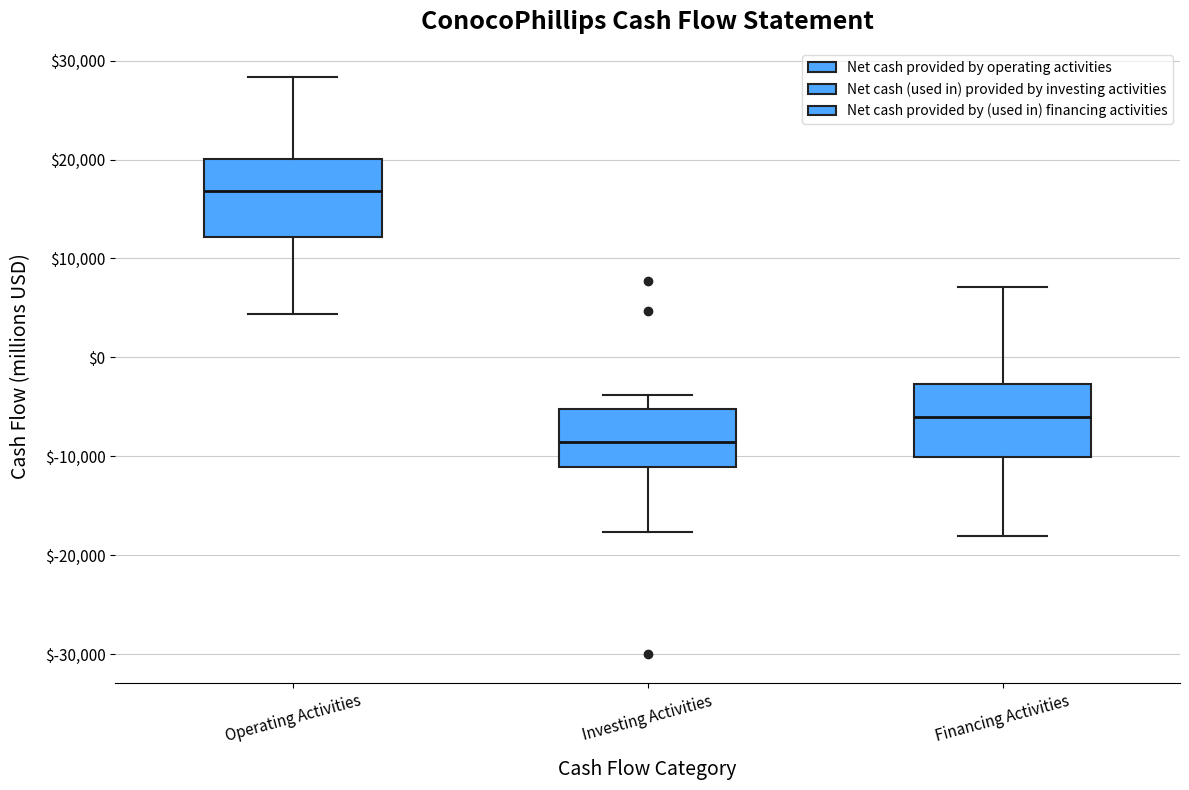

Reading left to right, read every box against the y-axis: the position of its median line, the range the box covers, and the ends of its whiskers. The values are not printed on the chart, so give them approximately, as read against the axis.

Operating Activities: median 17000, box 12000 to 20000, whiskers 4000 to 28000
Investing Activities: median -9000, box -11000 to -5000, whiskers -18000 to -4000
Financing Activities: median -6000, box -10000 to -3000, whiskers -18000 to 7000